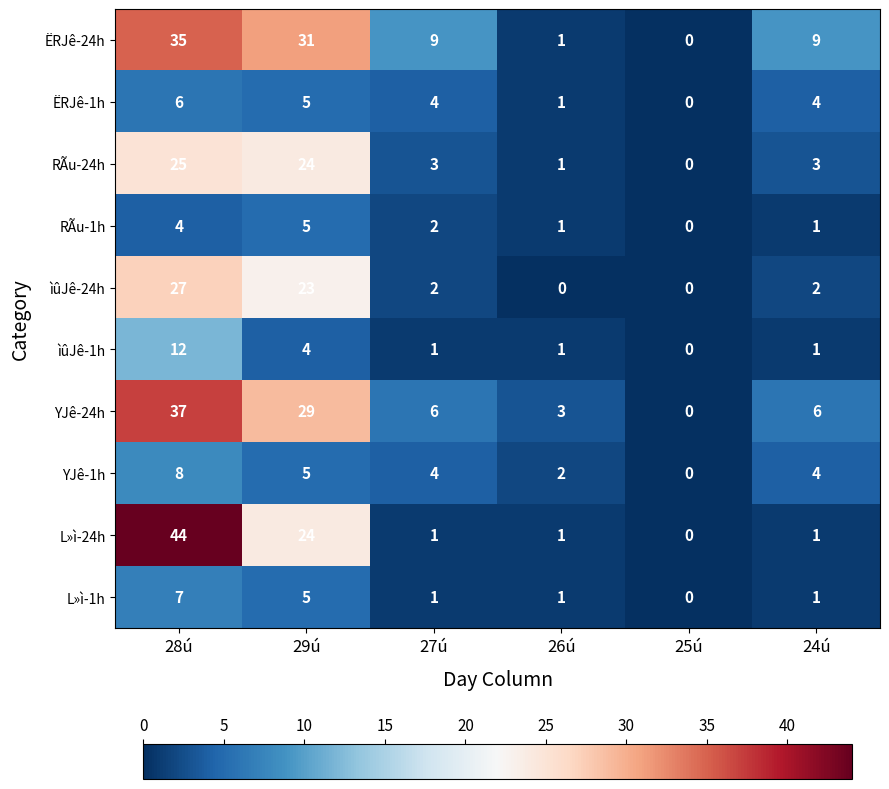

List the series in order of their peak value, highest first.

L»ì-24h, YJê-24h, ËRJê-24h, ìûJê-24h, RÃu-24h, ìûJê-1h, YJê-1h, L»ì-1h, ËRJê-1h, RÃu-1h